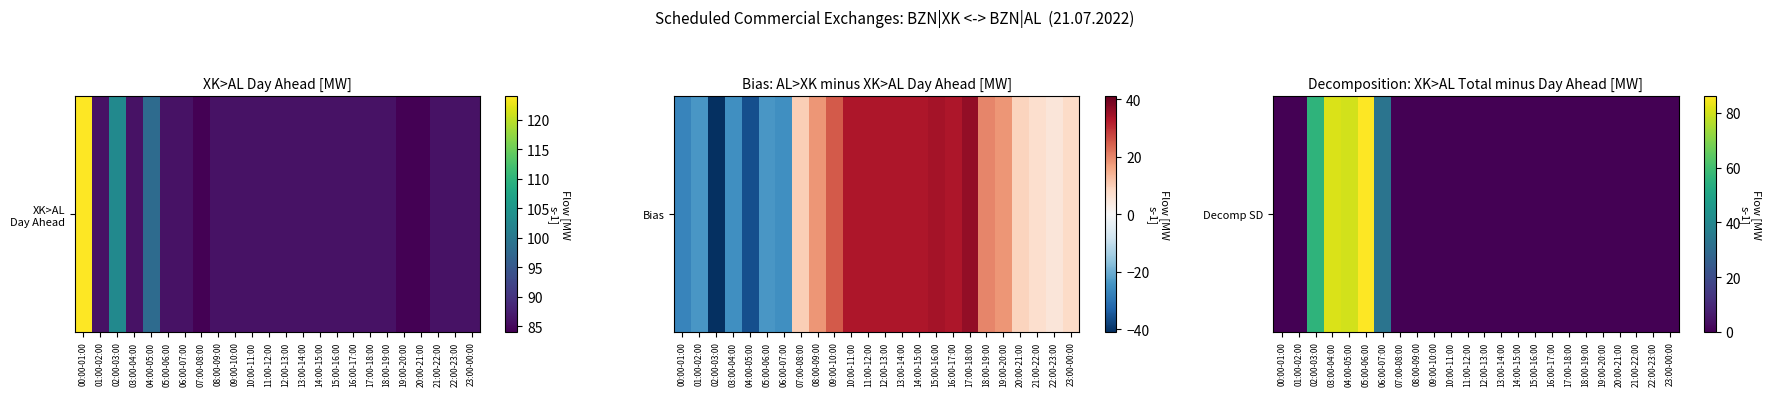

What is the average value?

14